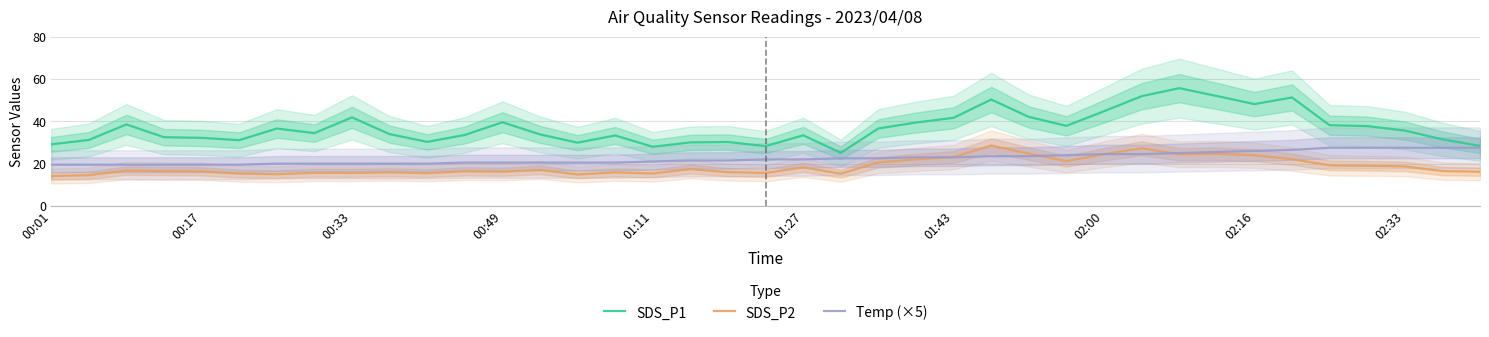

True or false: Temp (×5) has more than 0 points higher than both neighbors.

False